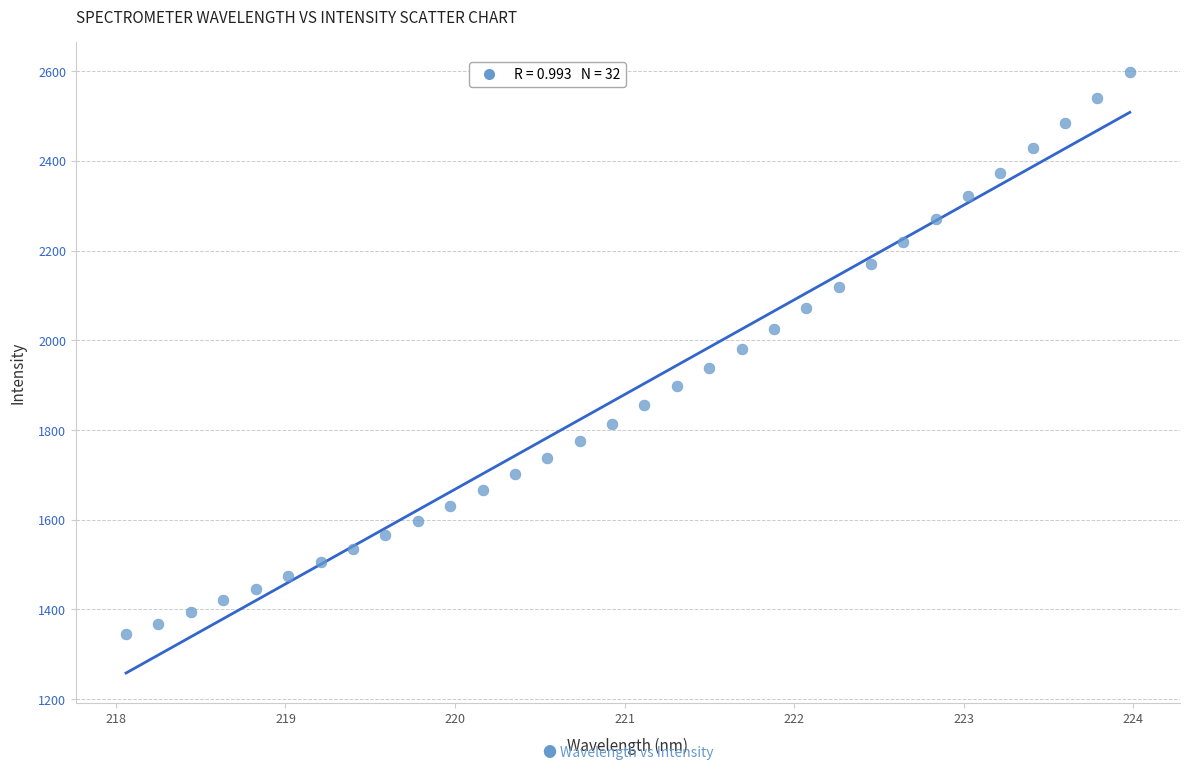

What is the range of X values (max minus min)?

5.9